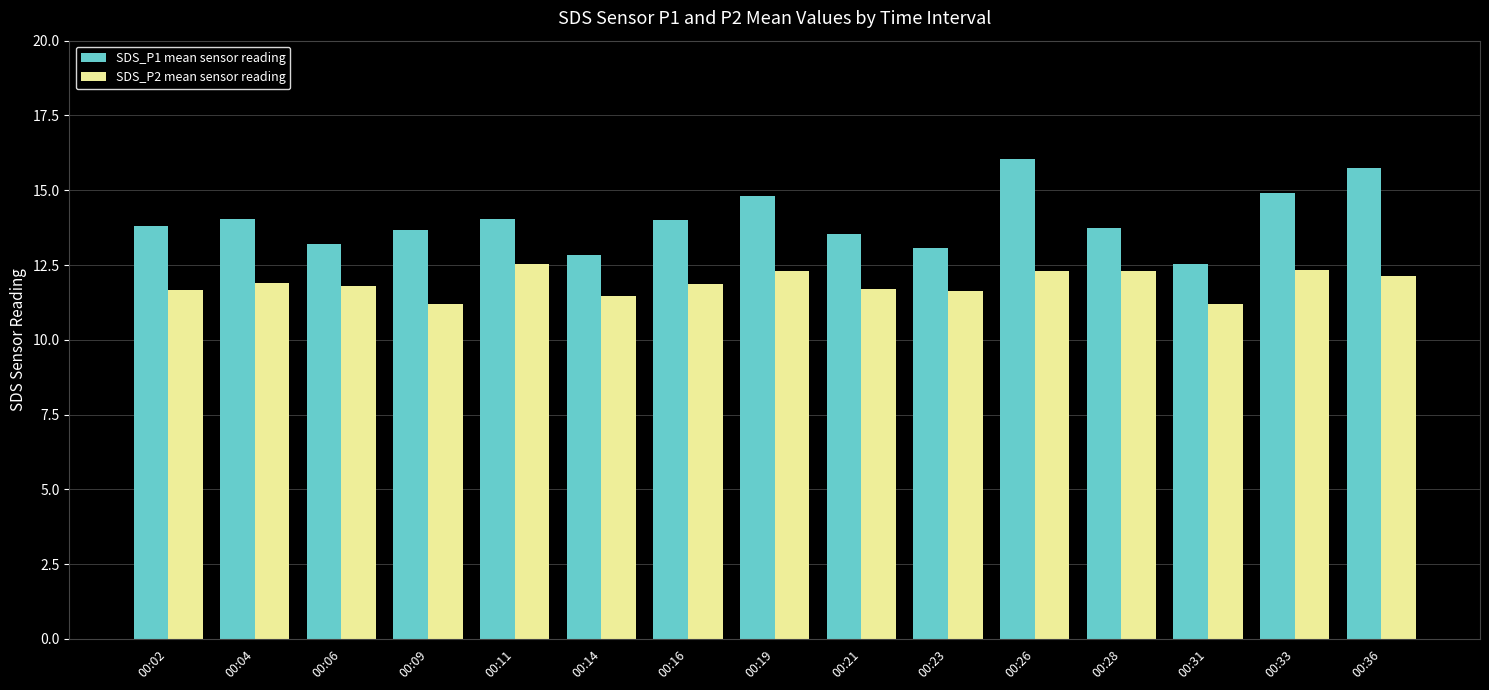

What is the difference between the second highest and minimum values in the SDS_P2 mean sensor reading series?

1.1